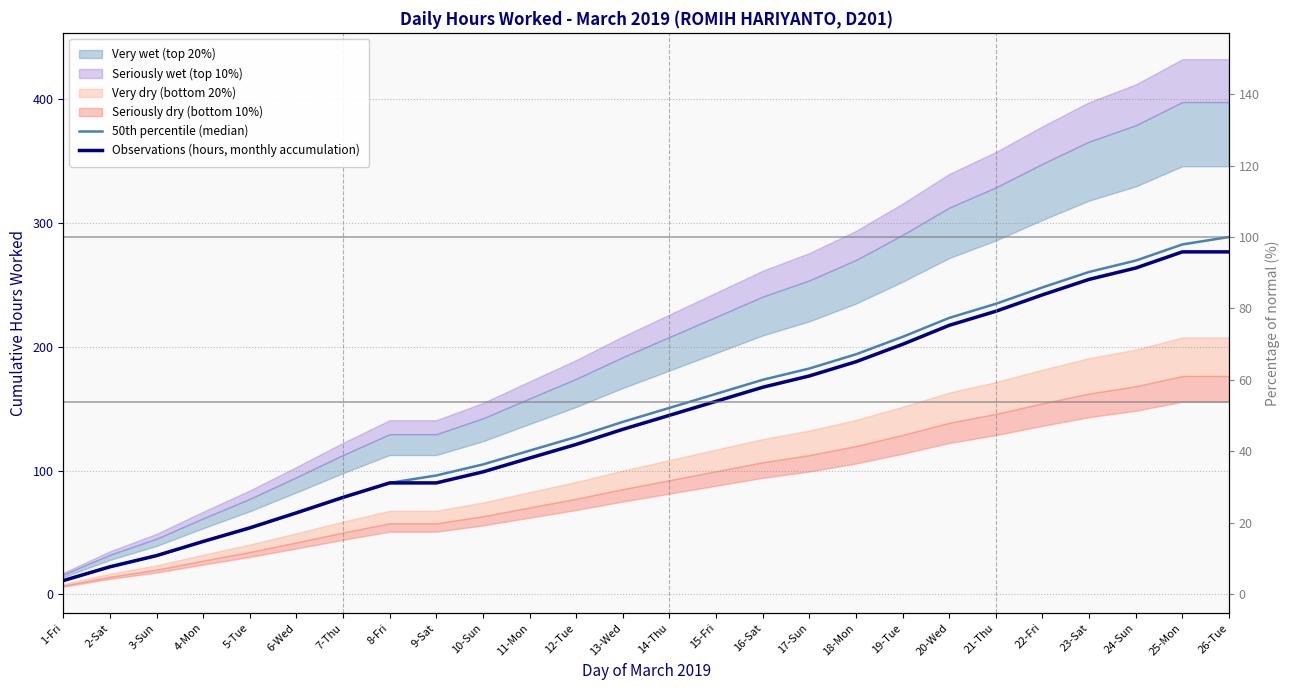

Which has a higher value, 15-Fri or 22-Fri?

22-Fri